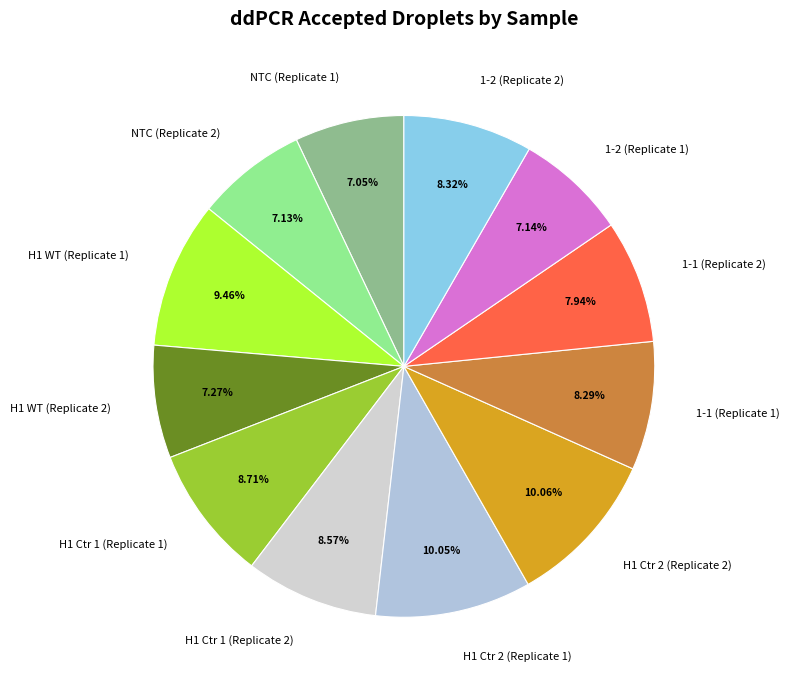

What is the ratio of the value at H1 WT (Replicate 1) to the value at 1-1 (Replicate 1)?

1.1